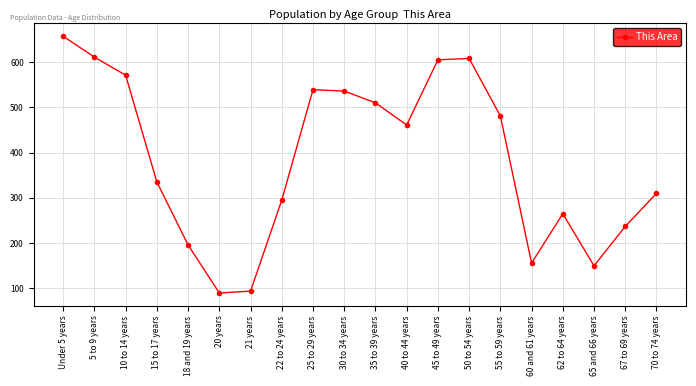

Reading left to right, extract all data points from this chart.

Under 5 years=657	5 to 9 years=611	10 to 14 years=571	15 to 17 years=335	18 and 19 years=196	20 years=90	21 years=94	22 to 24 years=295	25 to 29 years=539	30 to 34 years=536	35 to 39 years=510	40 to 44 years=461	45 to 49 years=605	50 to 54 years=608	55 to 59 years=481	60 and 61 years=156	62 to 64 years=265	65 and 66 years=150	67 to 69 years=237	70 to 74 years=310